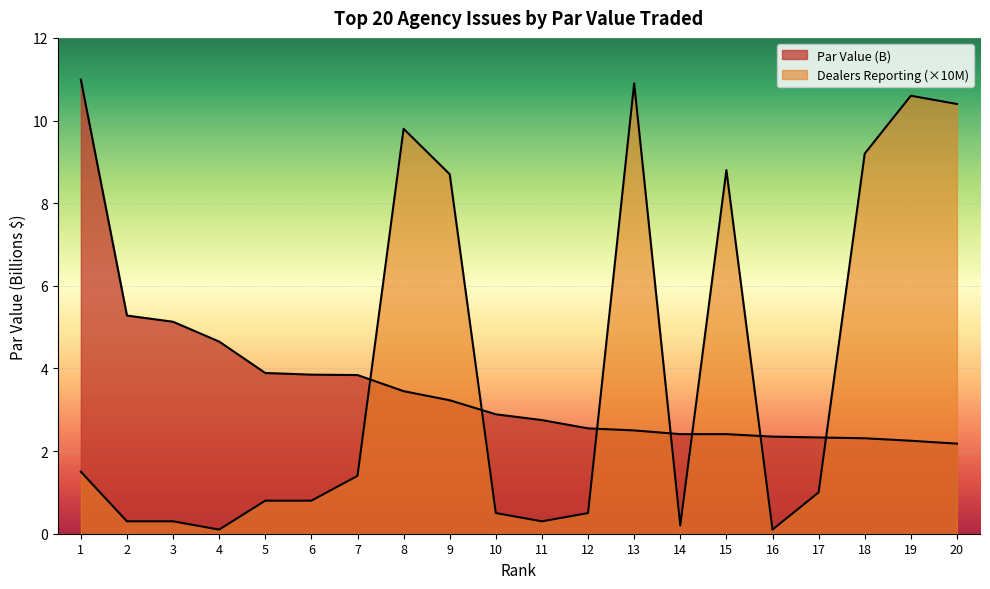

The Par Value (B) series shows 0.6 at 16. True or false?

False